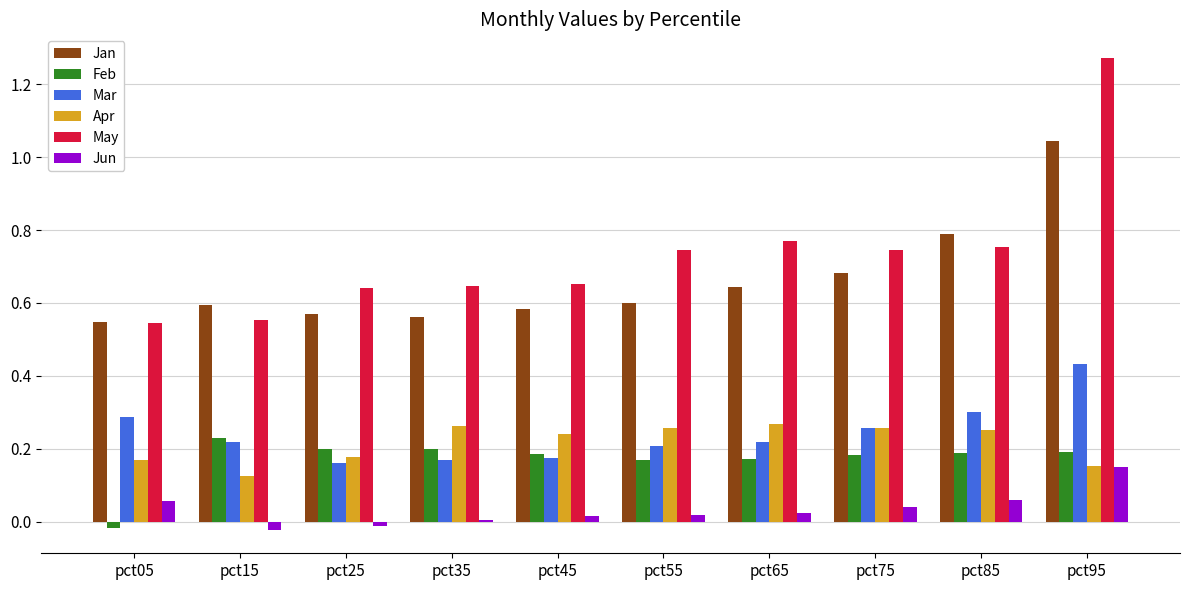

Which series has the widest spread of values?

May